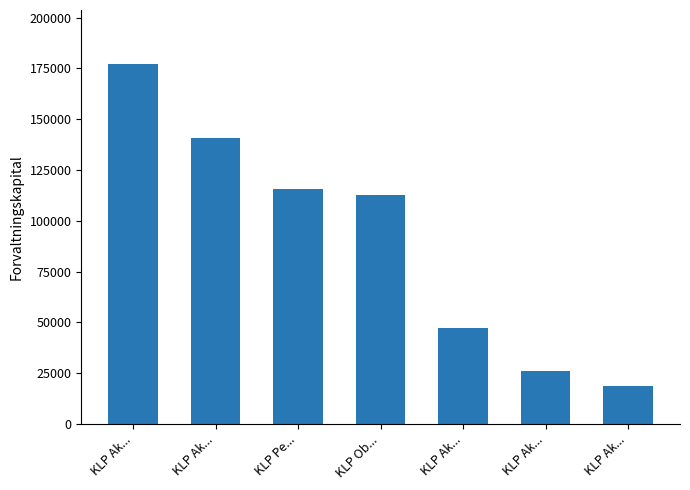

Reading left to right, extract all data points from this chart.

KLP Ak...=177163	KLP Ak...=140768	KLP Pe...=115422	KLP Ob...=112929	KLP Ak...=47292	KLP Ak...=26244	KLP Ak...=18507